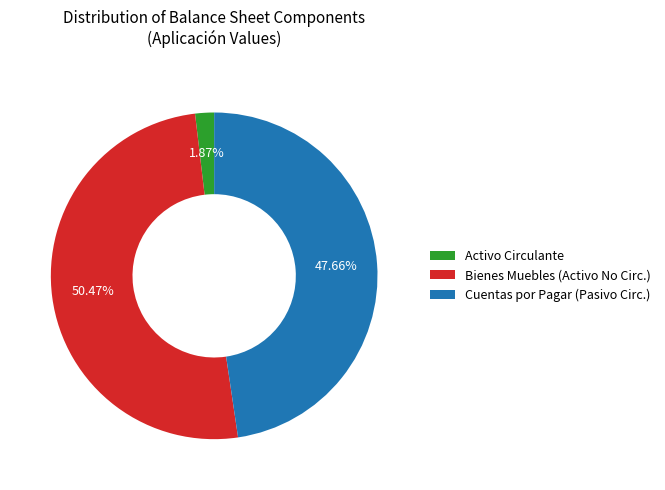

Rank the categories by value from lowest to highest.

Activo Circulante, Cuentas por Pagar (Pasivo Circ.), Bienes Muebles (Activo No Circ.)